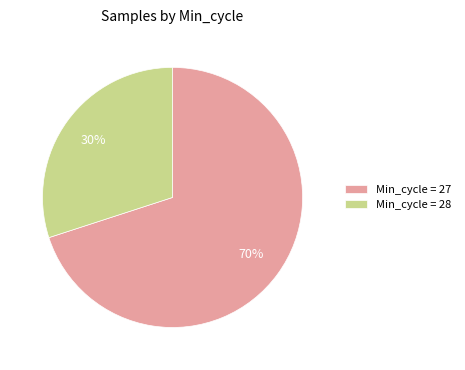

Rank the categories by value from lowest to highest.

Min_cycle = 28, Min_cycle = 27